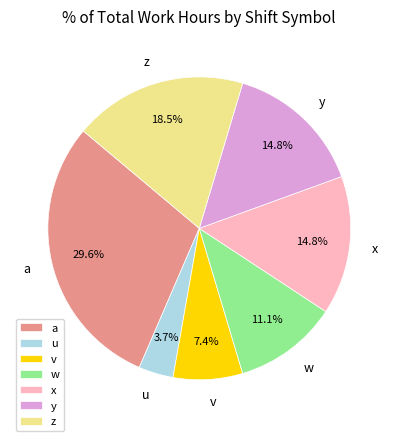

Is there any slice that represents more than half of the pie?

No